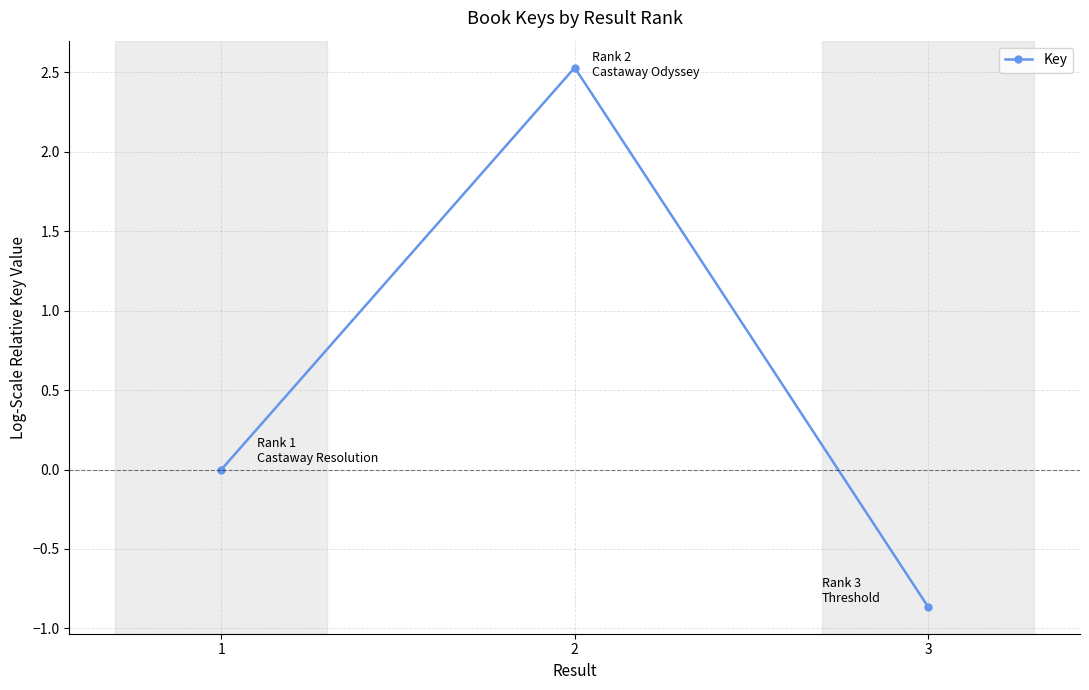

Does the chart display data point markers on the line(s)?

Yes